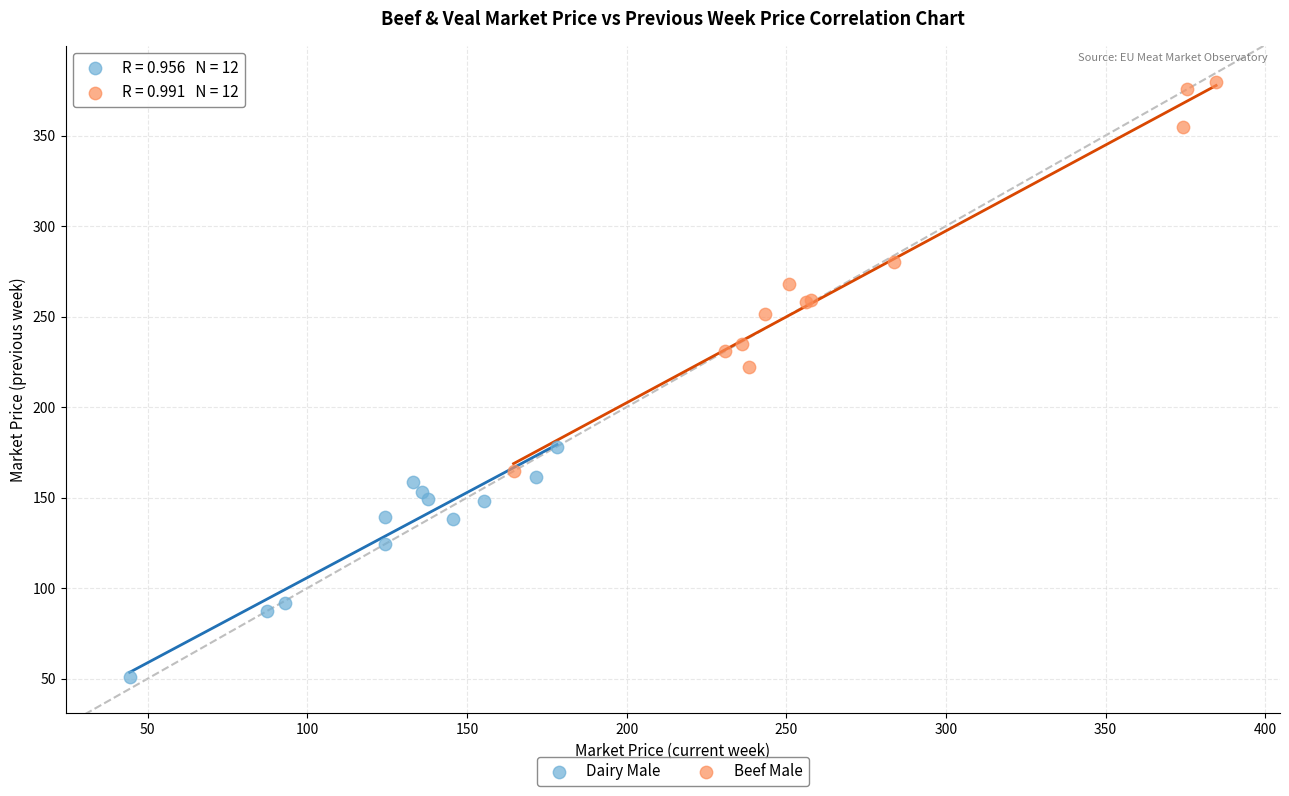

Which series has the largest Y range (max minus min)?

Beef Male